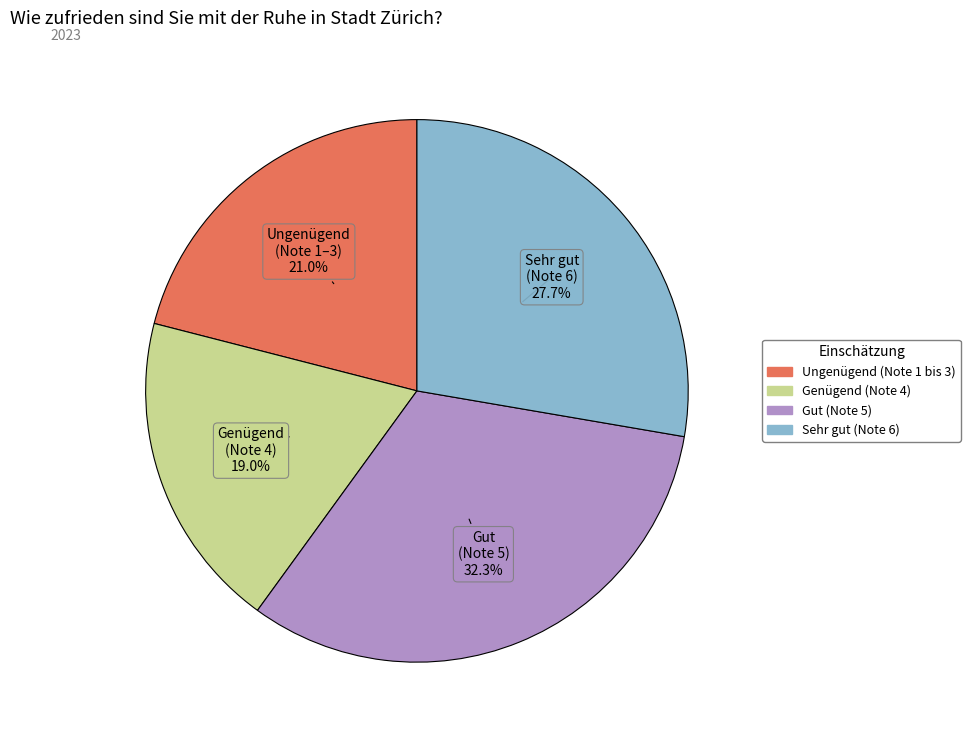

Is Ungenügend (Note 1 bis 3) the majority of the pie?

No